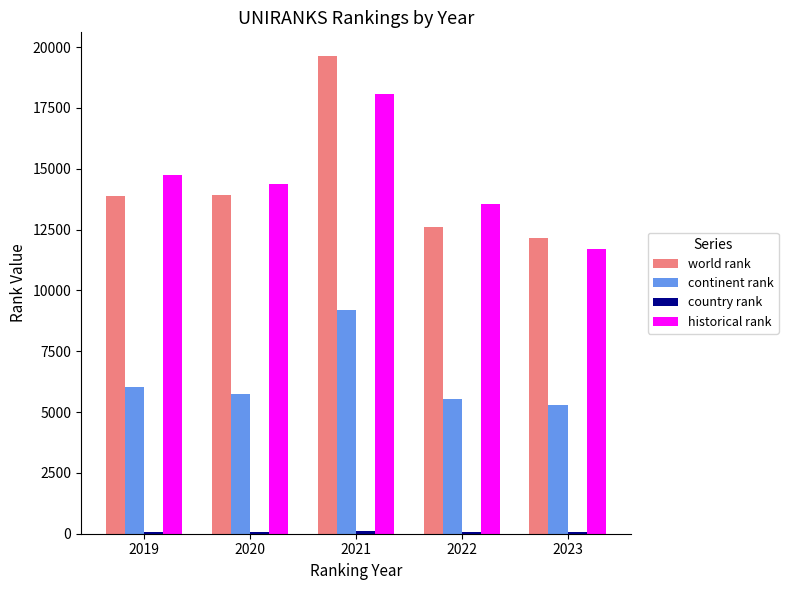

Which category has the highest value across all series?

2021